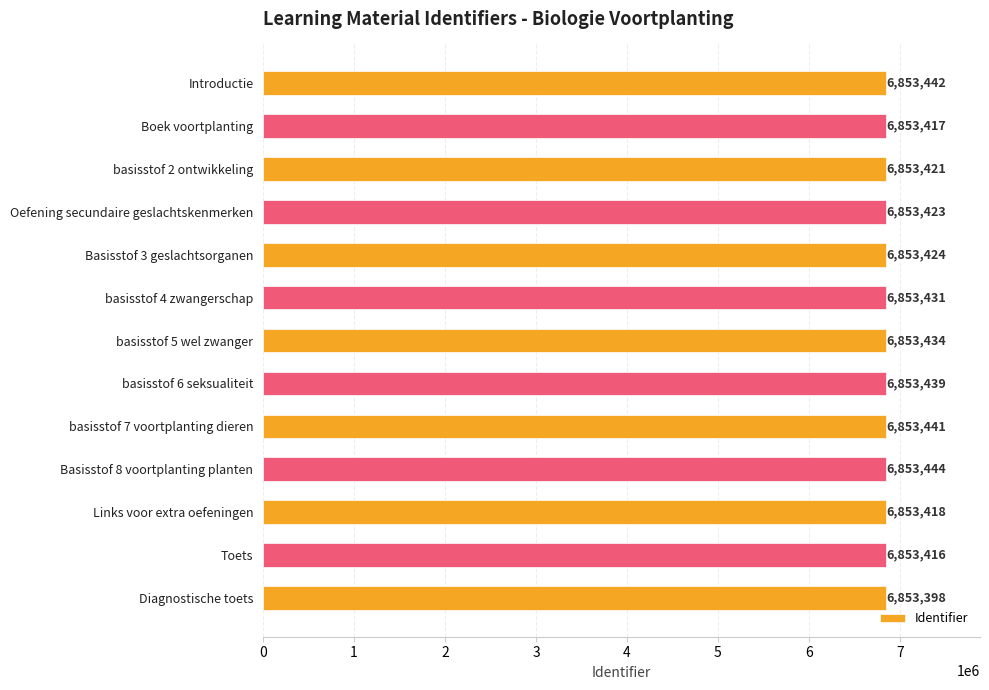

What is the sum of all values?

89094548